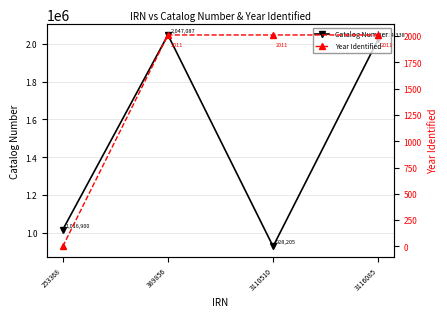

How many categories are shown in the chart?

4